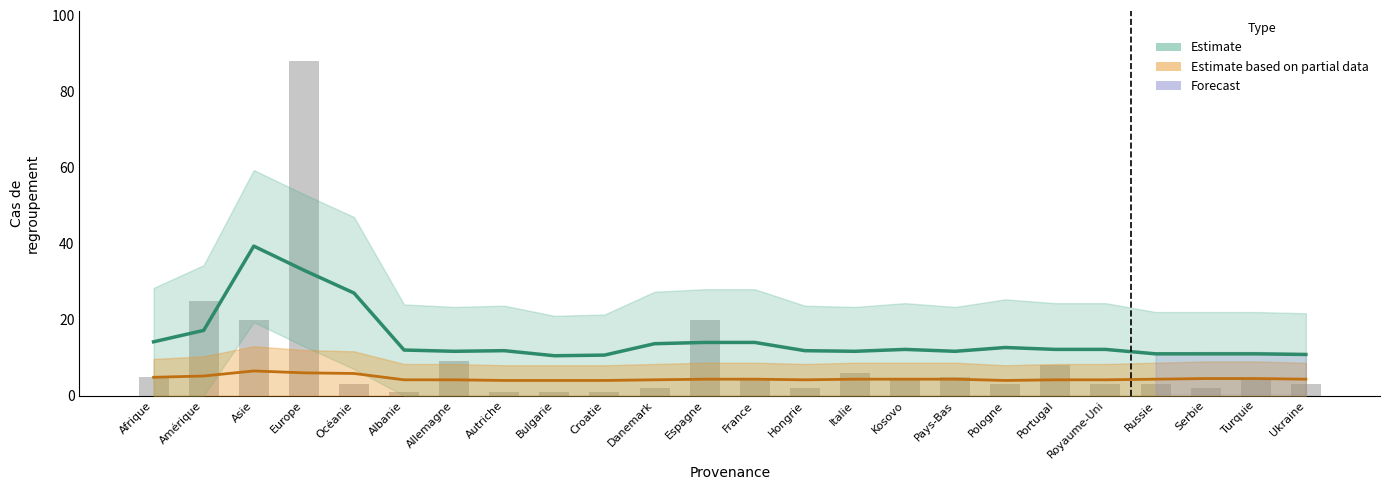

Which label corresponds to the largest value in the chart?

Europe